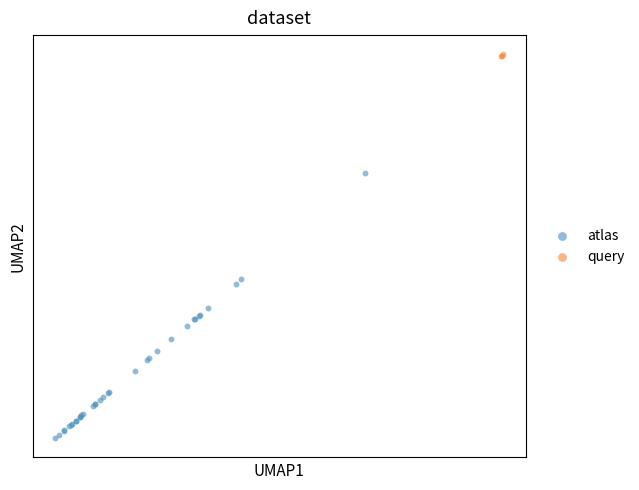

Which series has the widest spread of Y values?

atlas